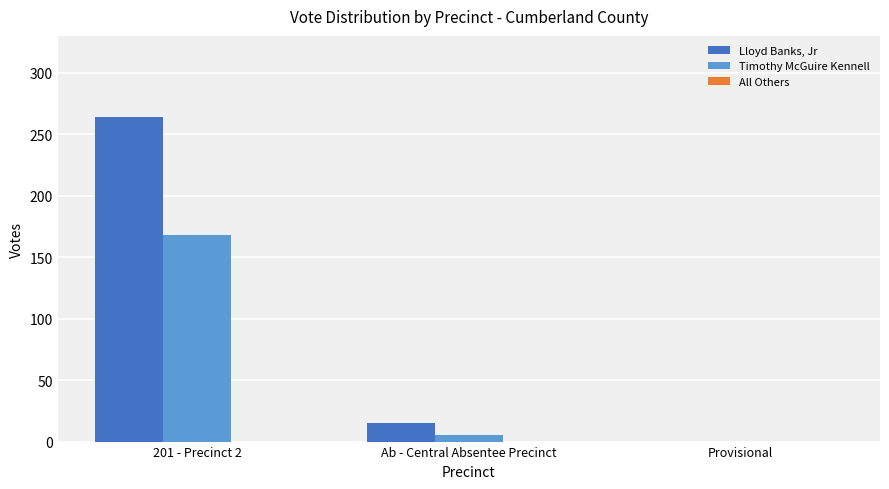

Are the bars grouped side by side (vs. stacked)?

Yes